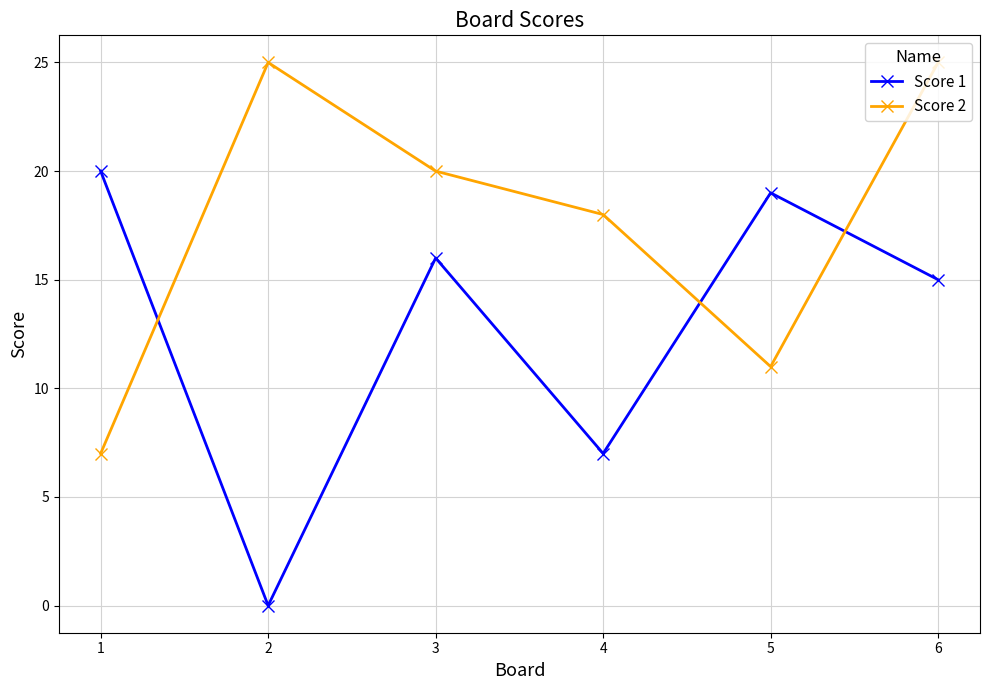

Which series has the largest total across all categories?

Score 2